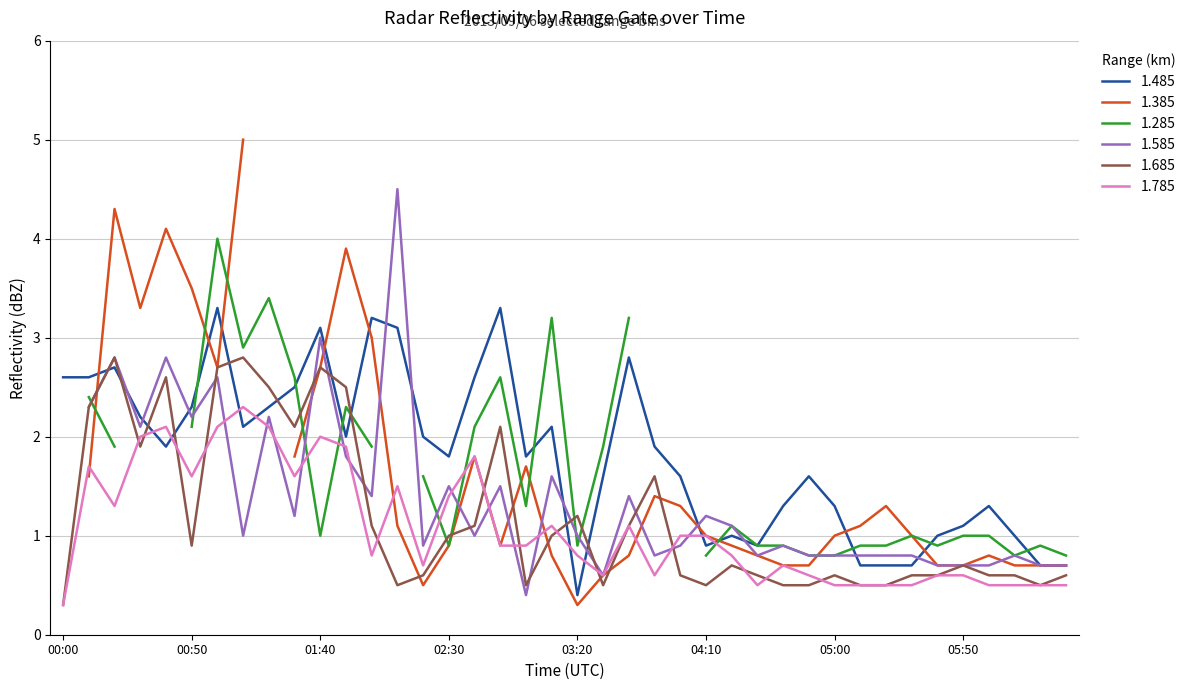

Read the 1.685 value at 33.

0.6